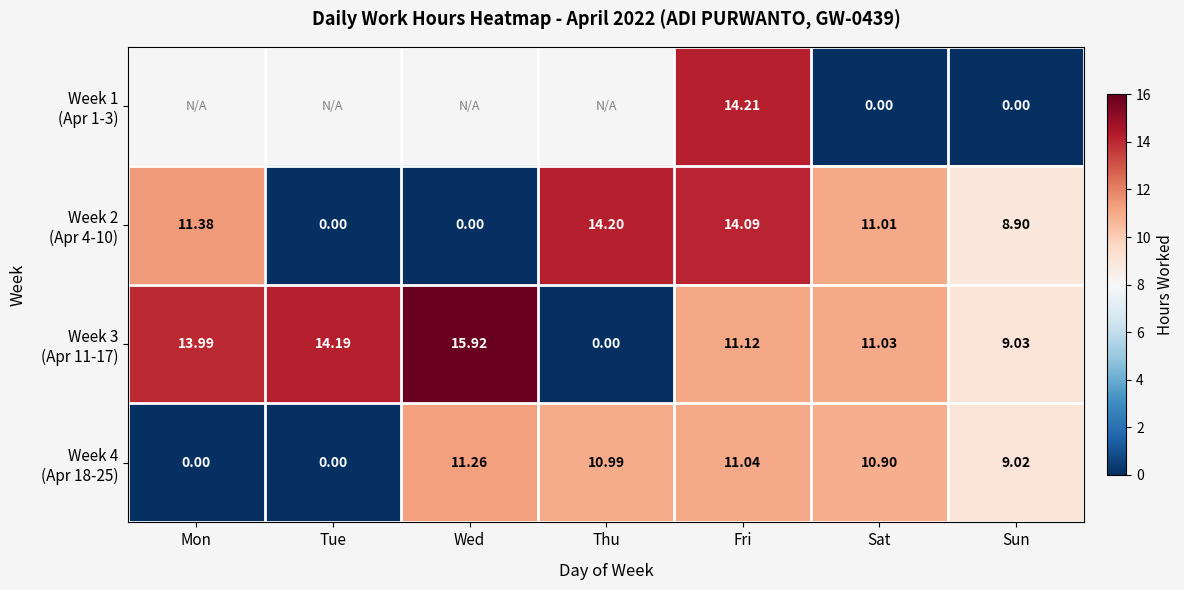

The value of Week 3 (Apr 11-17) at Sat is 3.0. True or false?

False